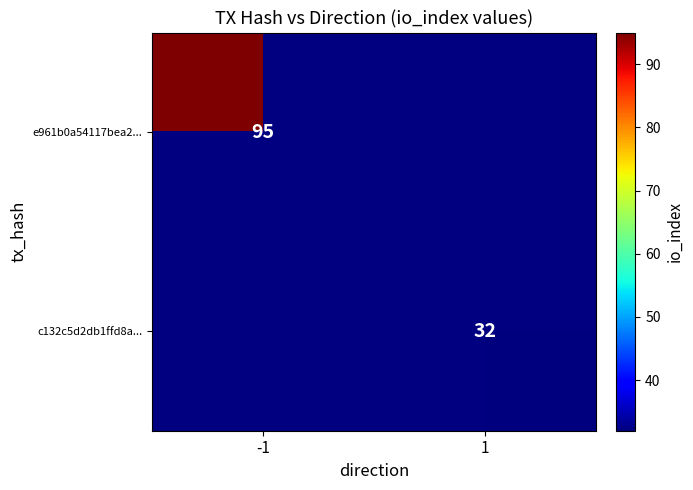

At how many categories does at least one series exceed 85?

1